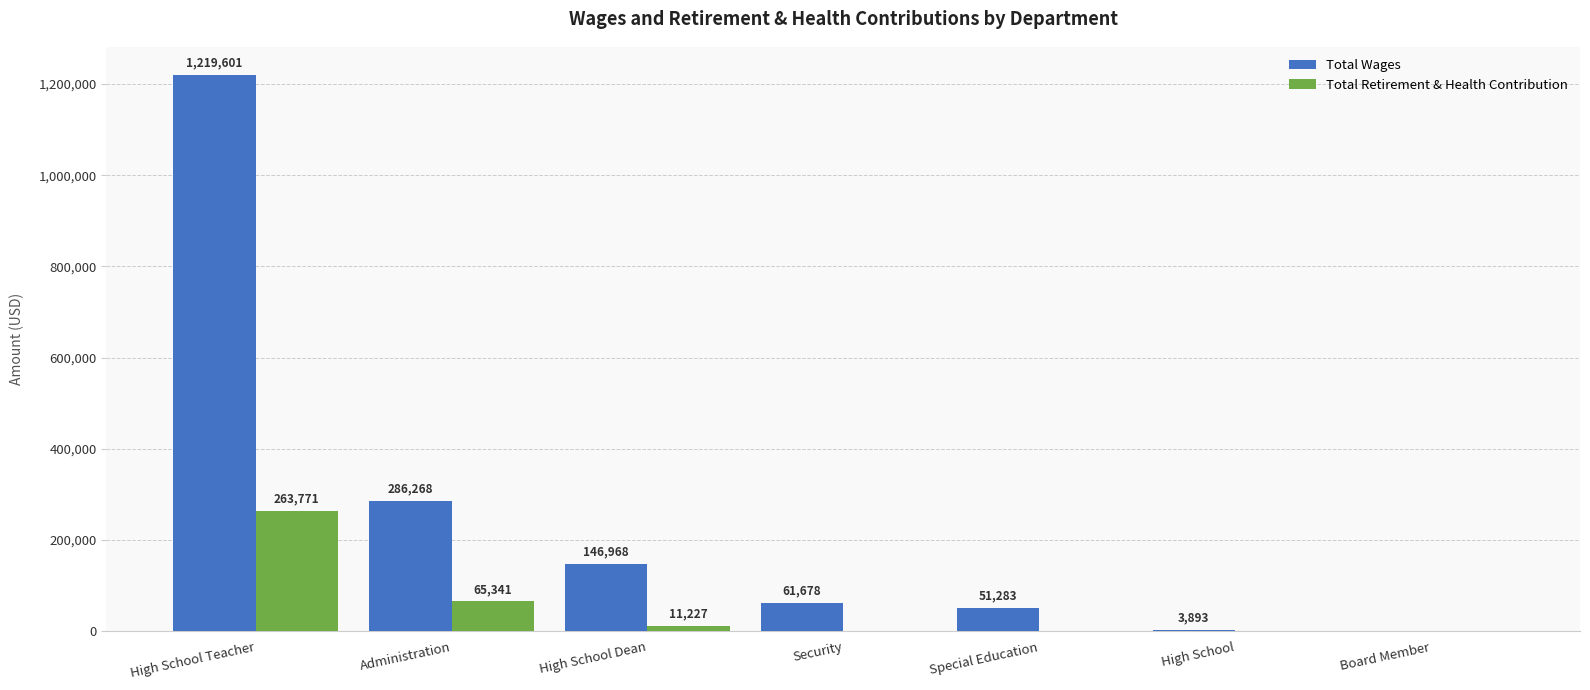

What is the difference between the Total Retirement & Health Contribution values at Special Education and High School Teacher?

263771